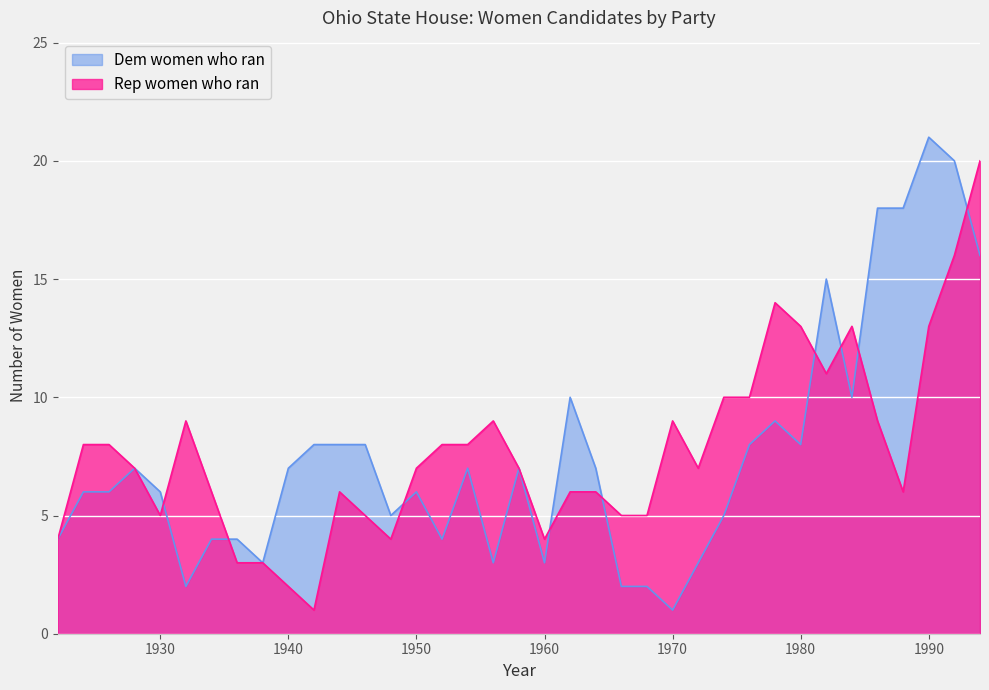

At which category does Dem women who ran reach its first local peak?

1928